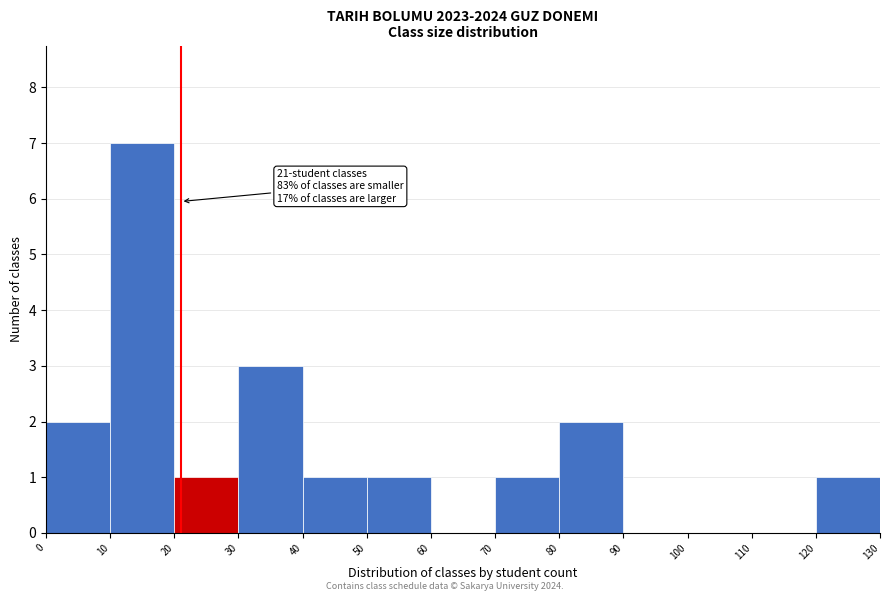

Which range on the x-axis has the tallest bar?

10 to 20